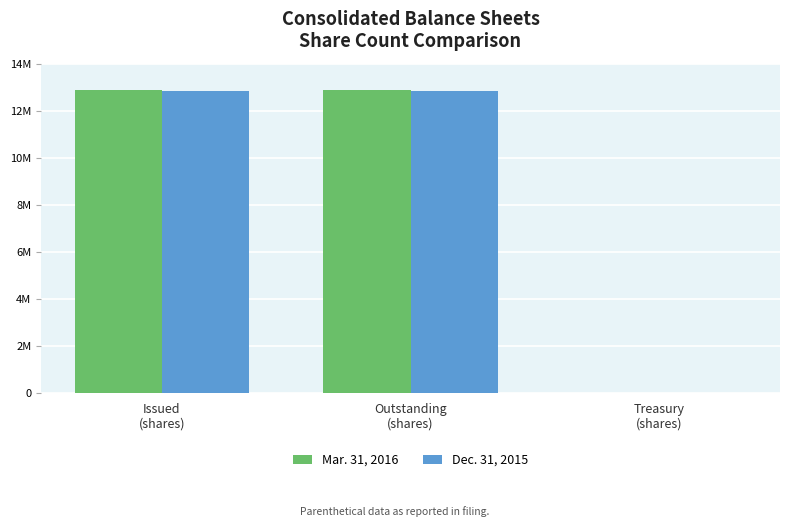

What is the label of the 3rd bar from the right?

Issued
(shares)